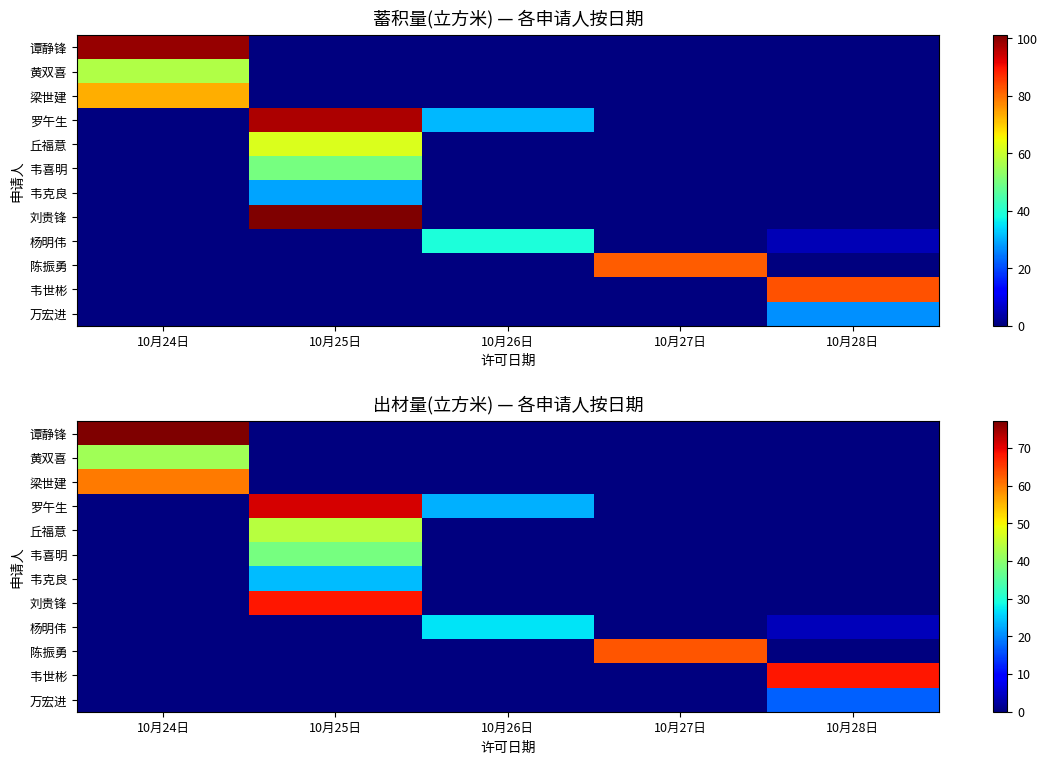

What is the difference between the maximum and minimum values in the 陈振勇 series?

63